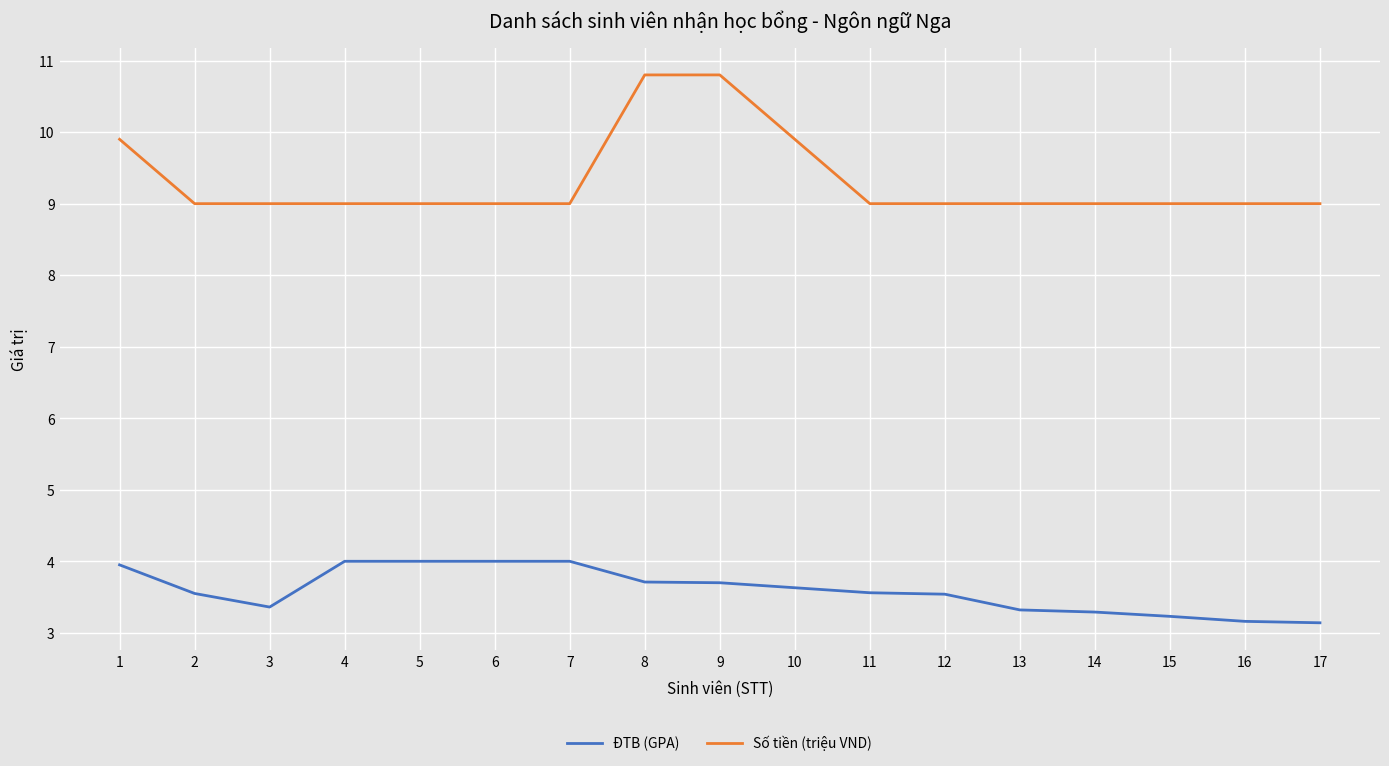

Between 1 and 11, which series saw the biggest shift?

Số tiền (triệu VND)